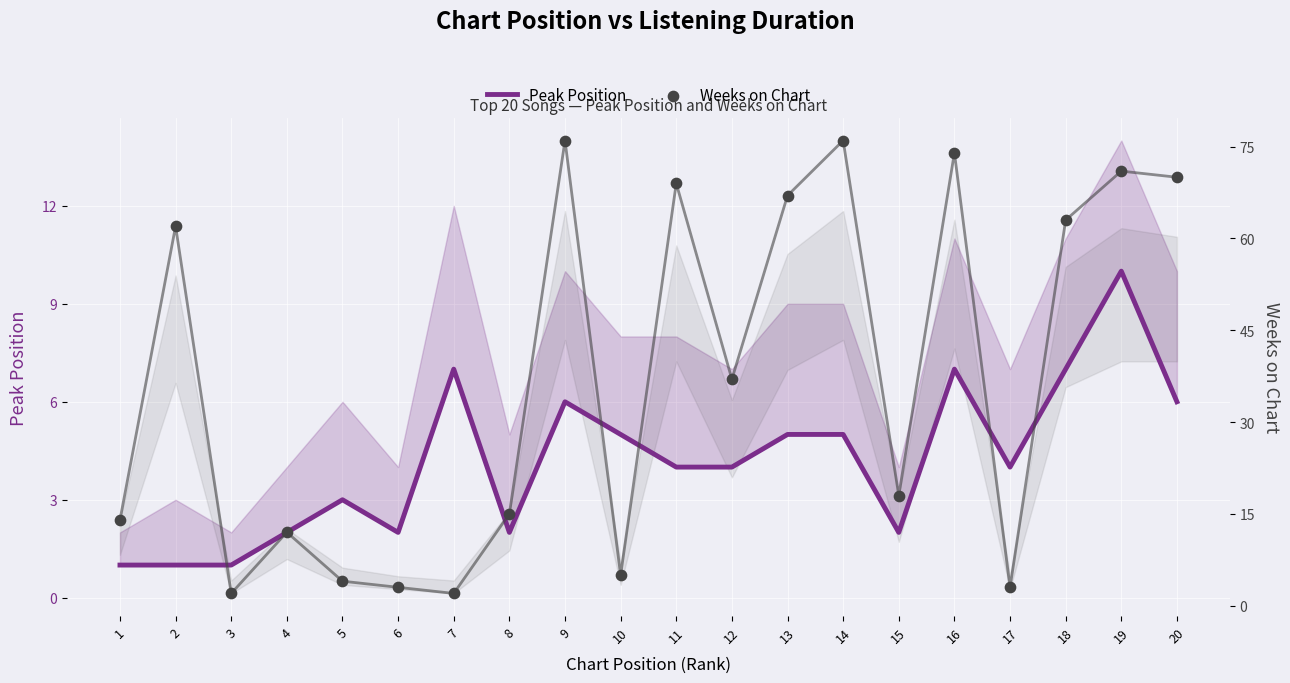

Which series contains the lowest Y value?

Peak Position